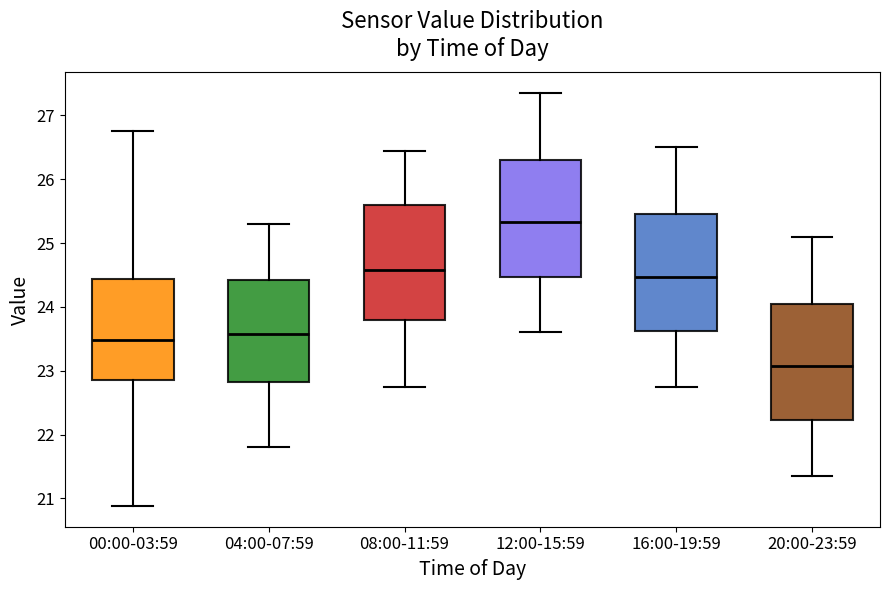

Reading left to right, transcribe this box plot: for each box, give where its median line is, the range the box spans, and where its two whiskers end, as read against the y-axis. The values are not printed on the chart, so give them approximately, as read against the axis.

00:00-03:59: median 23.5, box 22.9 to 24.4, whiskers 20.9 to 26.8
04:00-07:59: median 23.6, box 22.8 to 24.4, whiskers 21.8 to 25.3
08:00-11:59: median 24.6, box 23.8 to 25.6, whiskers 22.8 to 26.5
12:00-15:59: median 25.3, box 24.5 to 26.3, whiskers 23.6 to 27.4
16:00-19:59: median 24.5, box 23.6 to 25.5, whiskers 22.8 to 26.5
20:00-23:59: median 23.1, box 22.2 to 24.1, whiskers 21.4 to 25.1